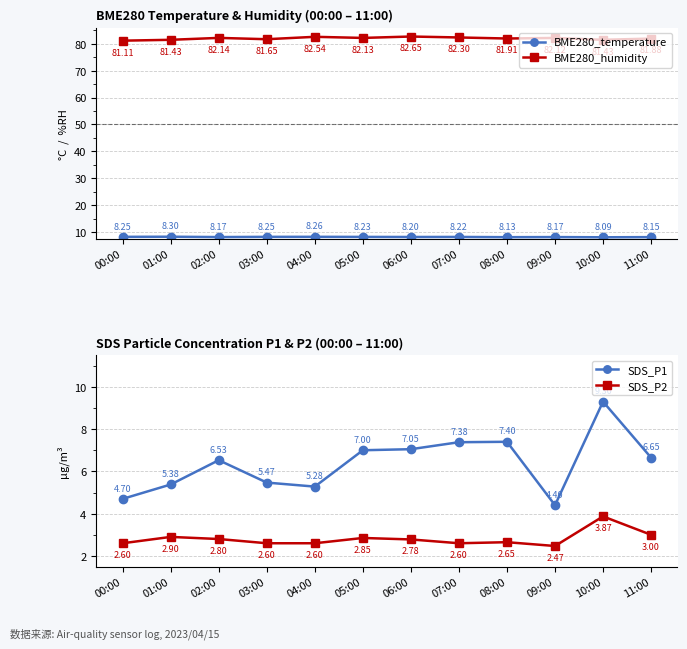

At which category does the chart reach its minimum across all series?

09:00